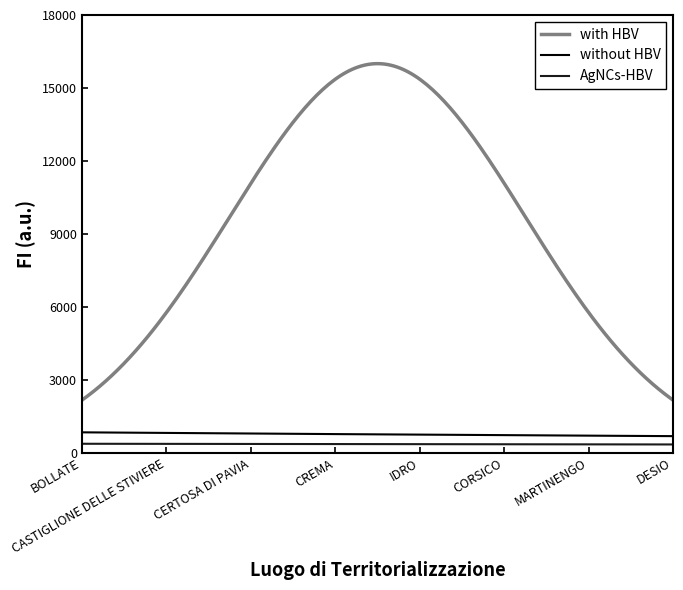

True or false: without HBV and with HBV intersect in this chart.

False